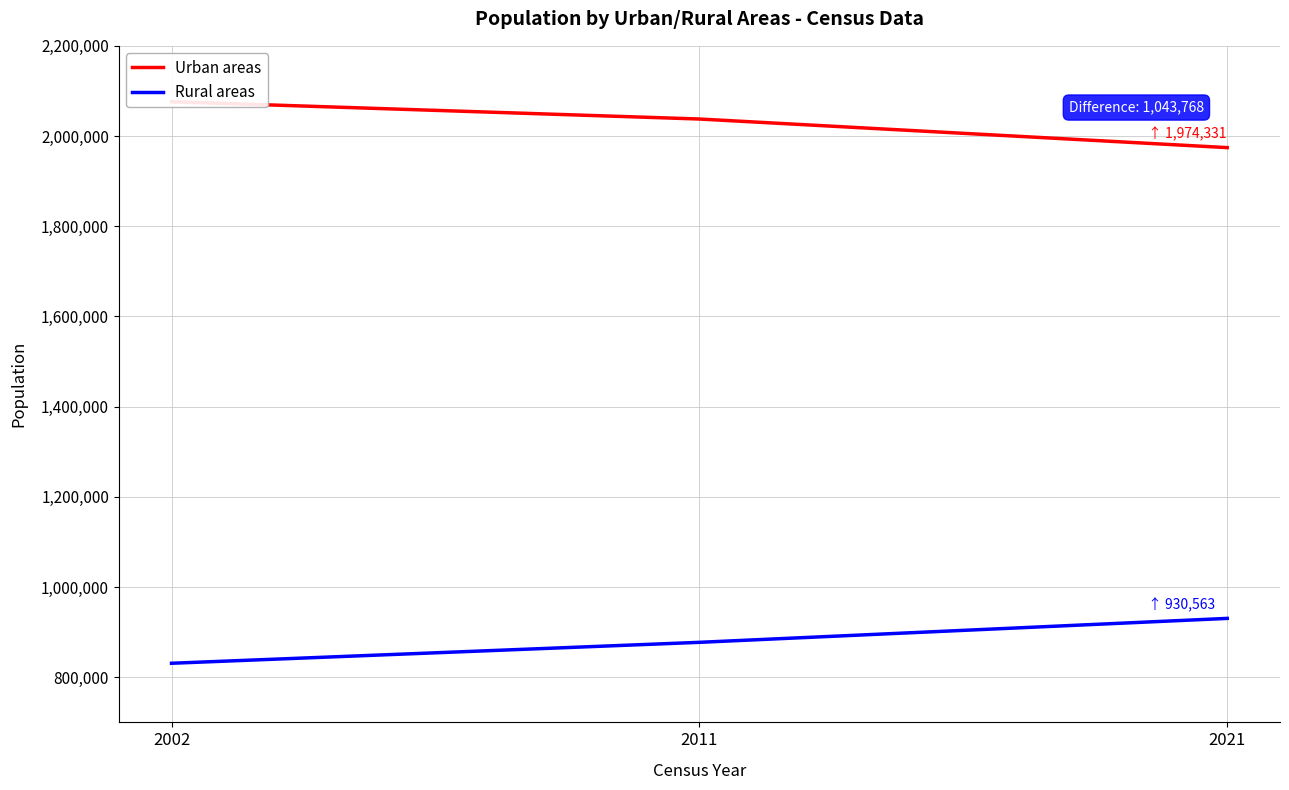

How many lines are shown in the chart?

2